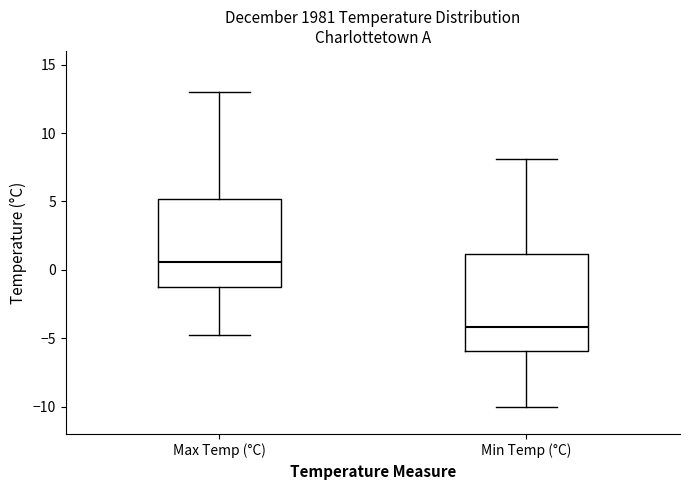

Reading left to right, transcribe this box plot: for each box, give where its median line is, the range the box spans, and where its two whiskers end, as read against the y-axis. The values are not printed on the chart, so give them approximately, as read against the axis.

Max Temp (°C): median 0.5, box -1.0 to 5.0, whiskers -5.0 to 13.0
Min Temp (°C): median -4.0, box -6.0 to 1.0, whiskers -10.0 to 8.0